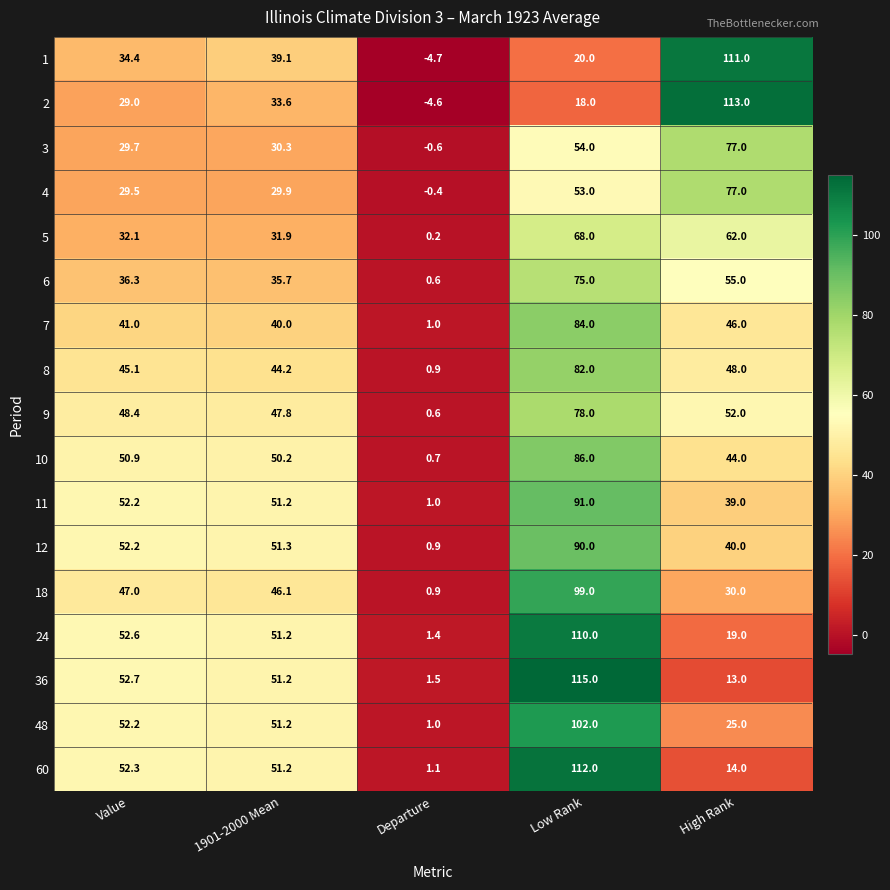

At which label does 18 first exceed 46?

Value